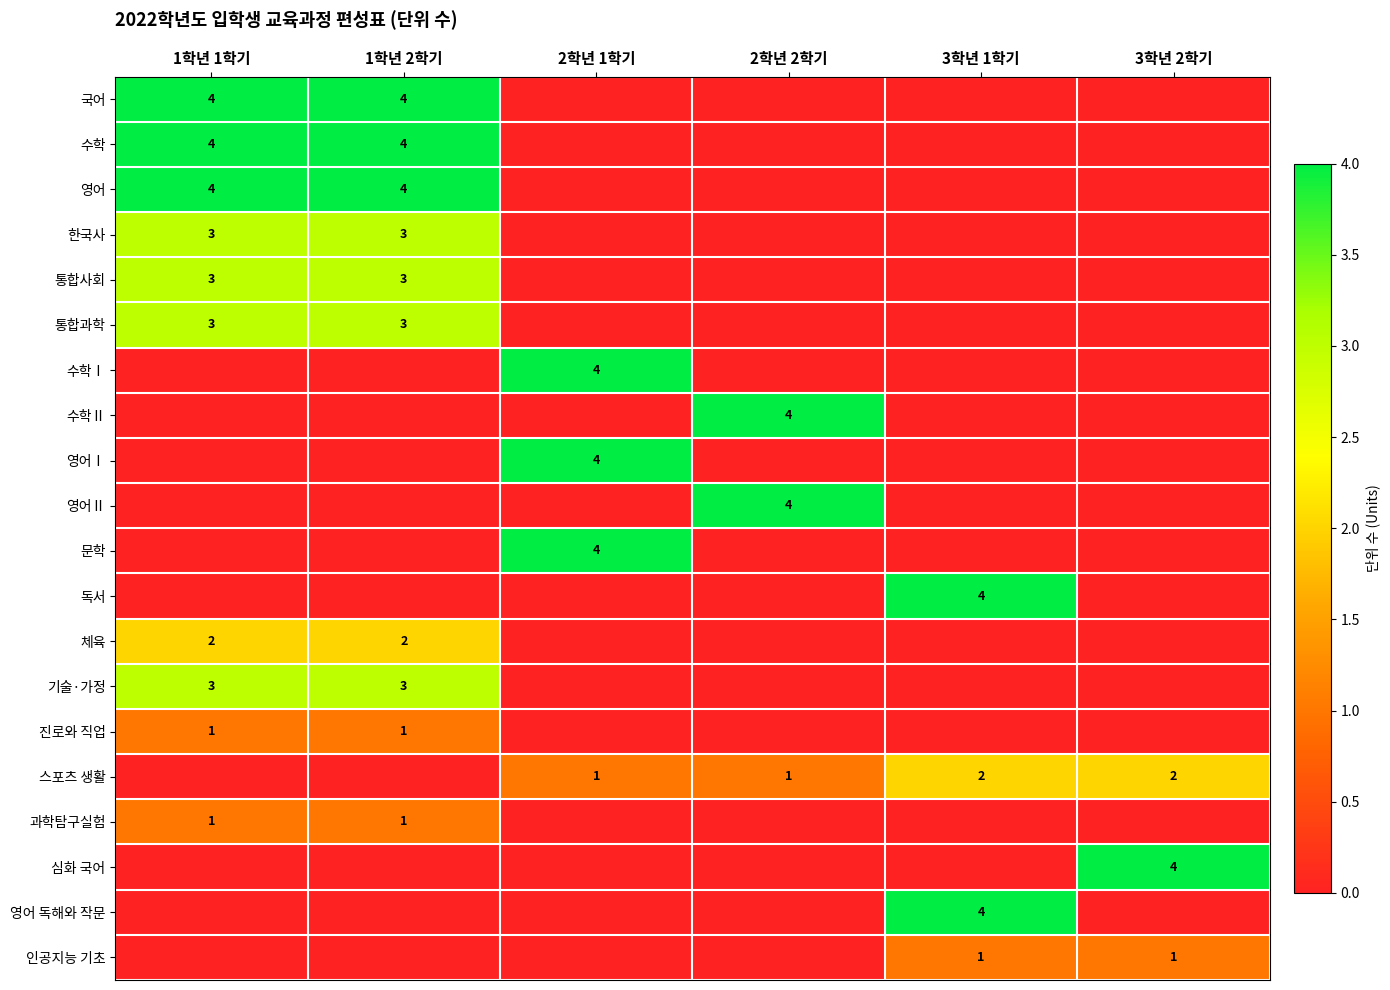

Is it true that 수학Ⅱ equals 4 at 2학년 2학기?

True